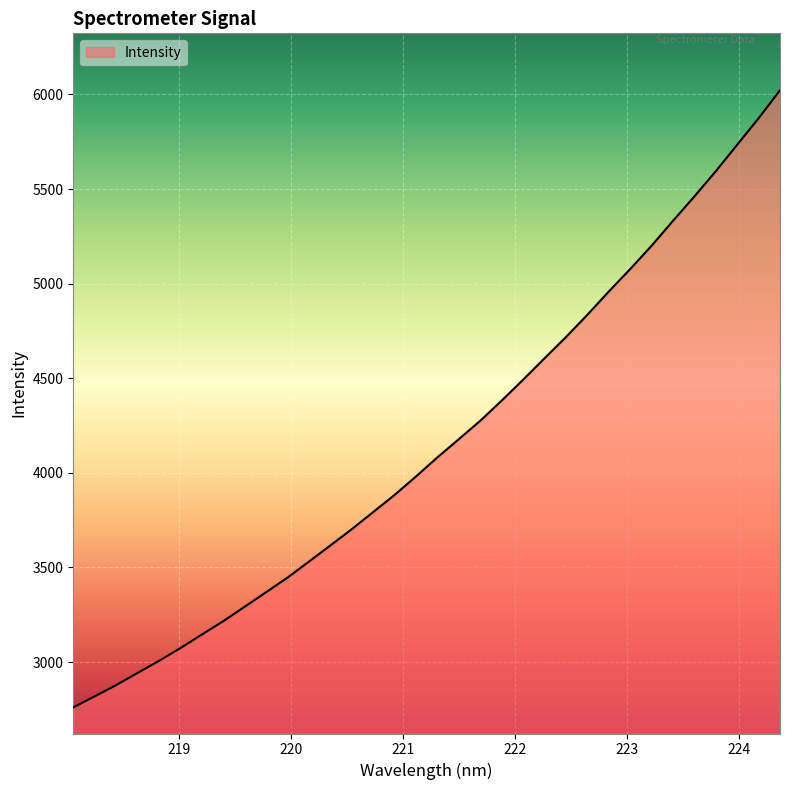

What is the maximum value shown in the chart?

6021.7